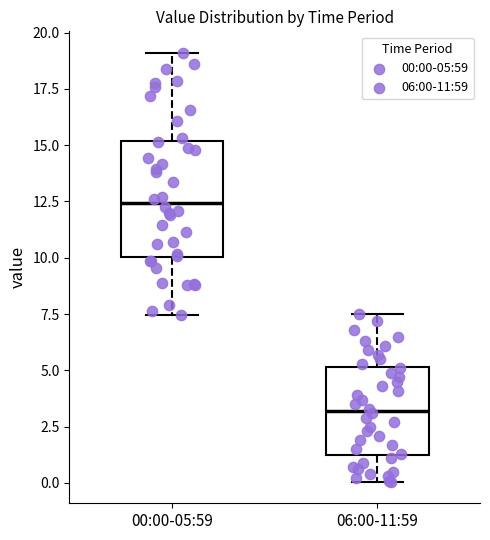

Which box has the highest median line?

00:00-05:59